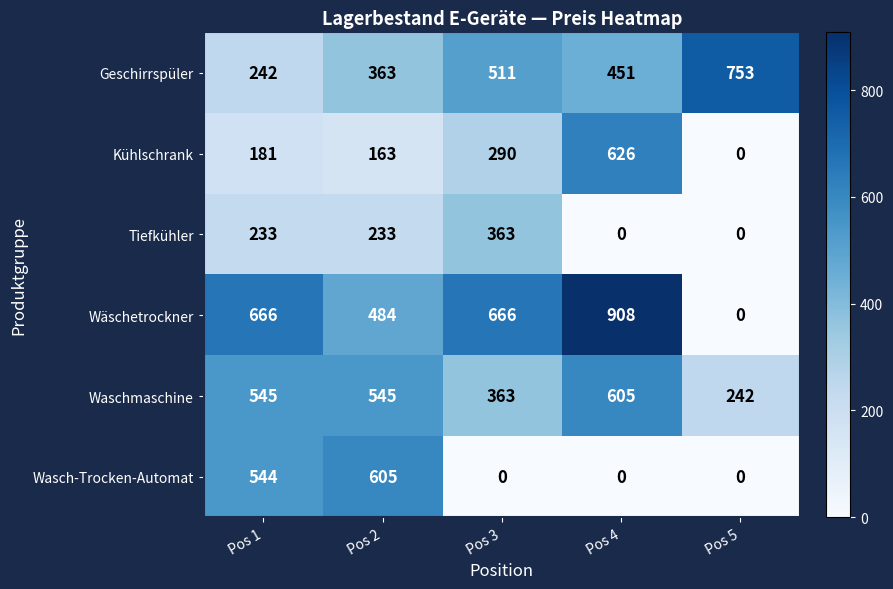

Reading left to right, what are all the values shown in this chart?

Geschirrspüler: Pos 1=242	Pos 2=363	Pos 3=511	Pos 4=451	Pos 5=753
Kühlschrank: Pos 1=181	Pos 2=163	Pos 3=290	Pos 4=626	Pos 5=0
Tiefkühler: Pos 1=233	Pos 2=233	Pos 3=363	Pos 4=0	Pos 5=0
Wäschetrockner: Pos 1=666	Pos 2=484	Pos 3=666	Pos 4=908	Pos 5=0
Waschmaschine: Pos 1=545	Pos 2=545	Pos 3=363	Pos 4=605	Pos 5=242
Wasch-Trocken-Automat: Pos 1=544	Pos 2=605	Pos 3=0	Pos 4=0	Pos 5=0